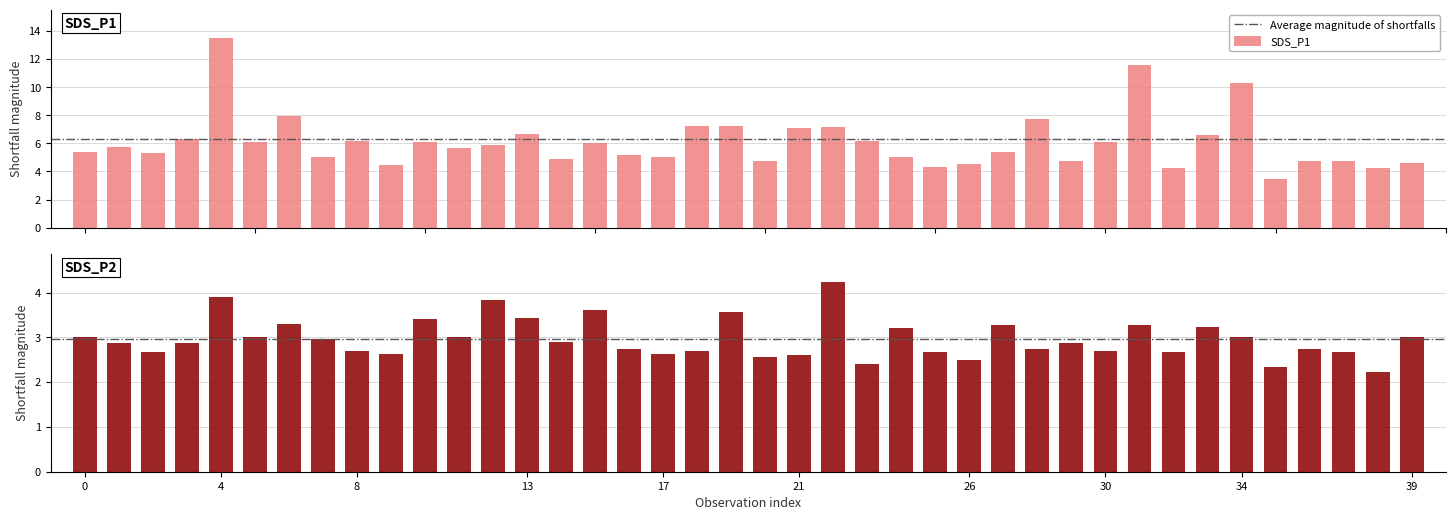

What is the total value across all series at 33?

9.8